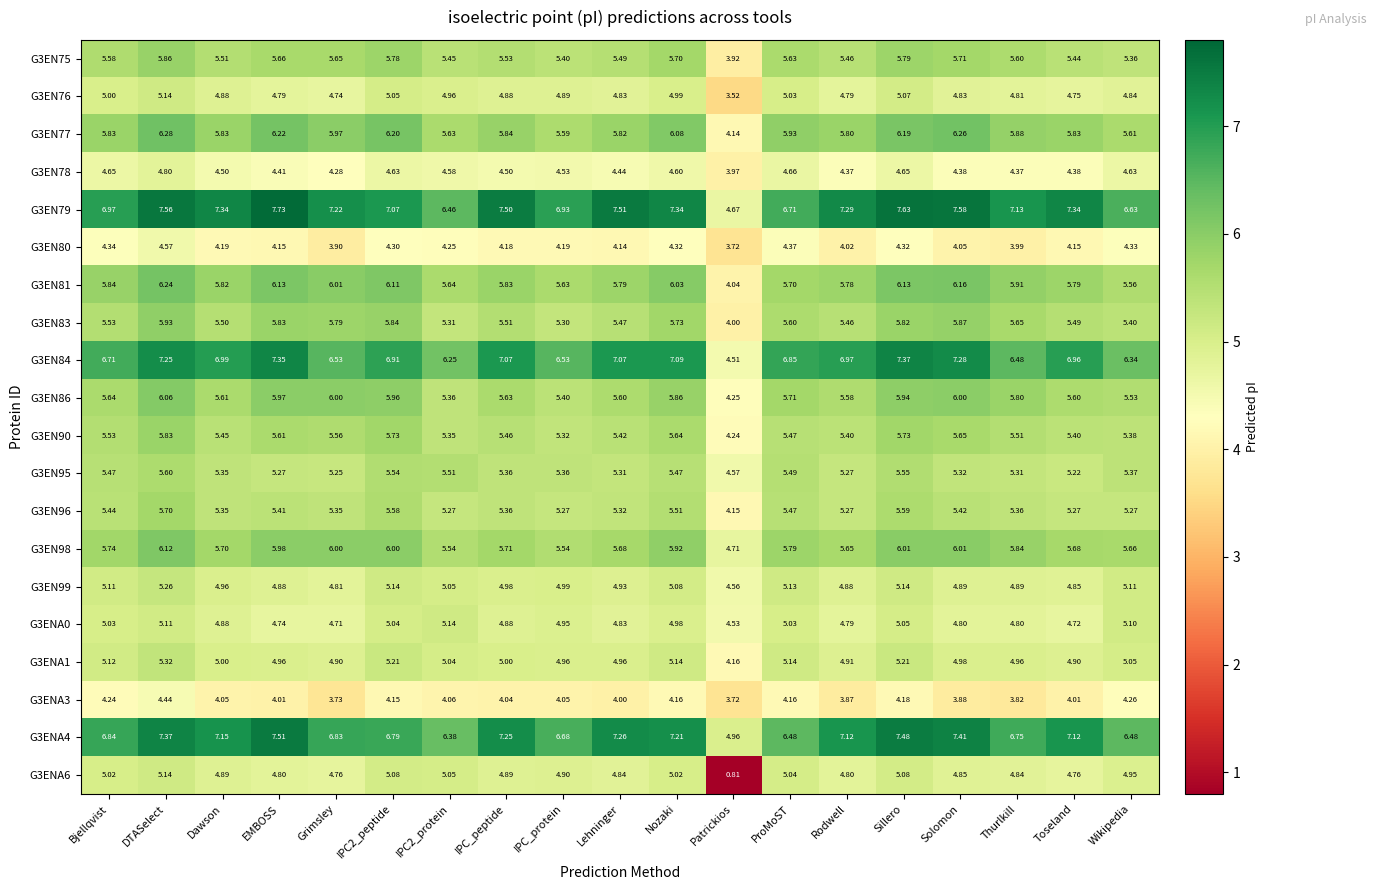

Which series has the widest spread of values?

G3ENA6